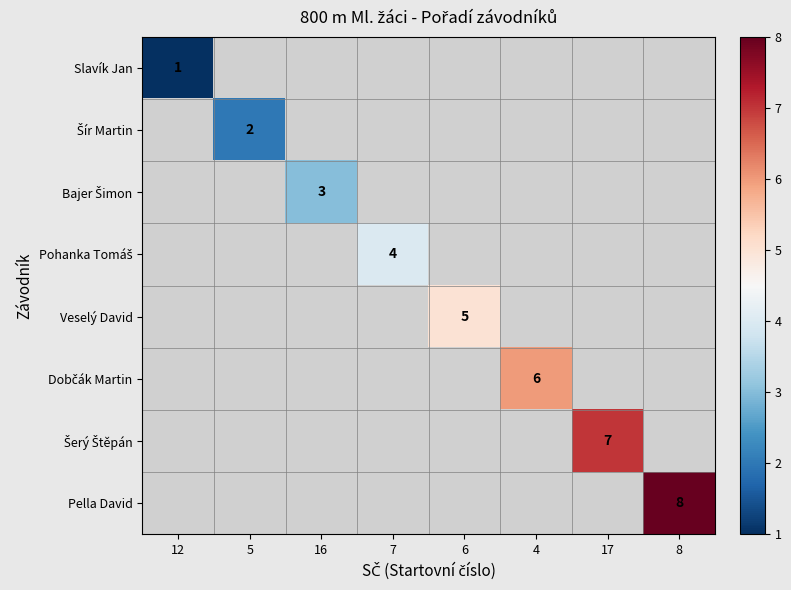

Which category has the lowest value in the Slavík Jan series?

12